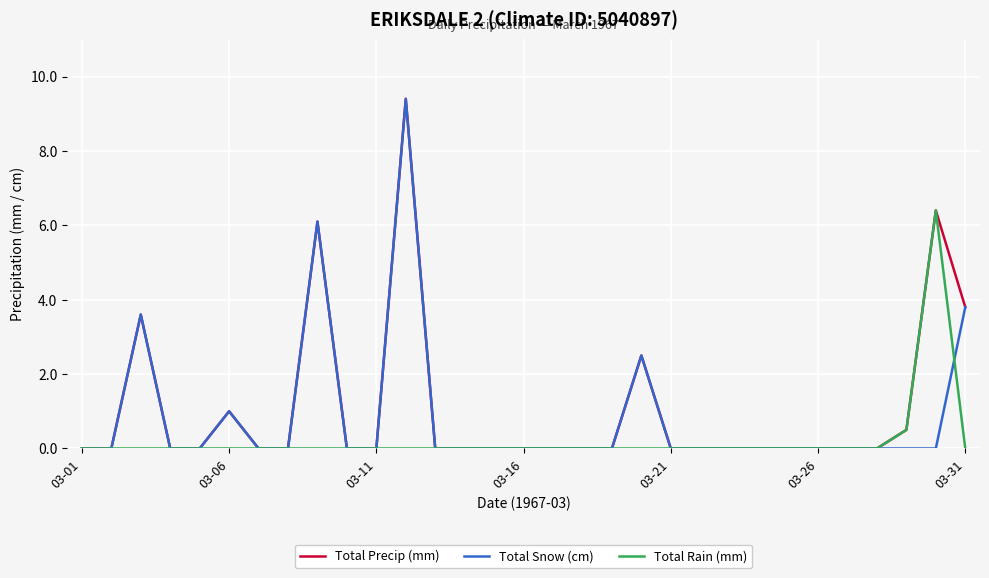

What is the greatest value displayed?

9.4